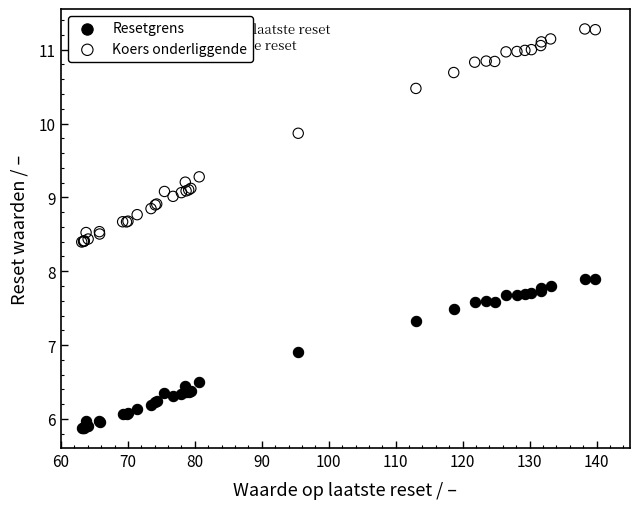

Which series reaches the maximum Y coordinate?

Koers onderliggende